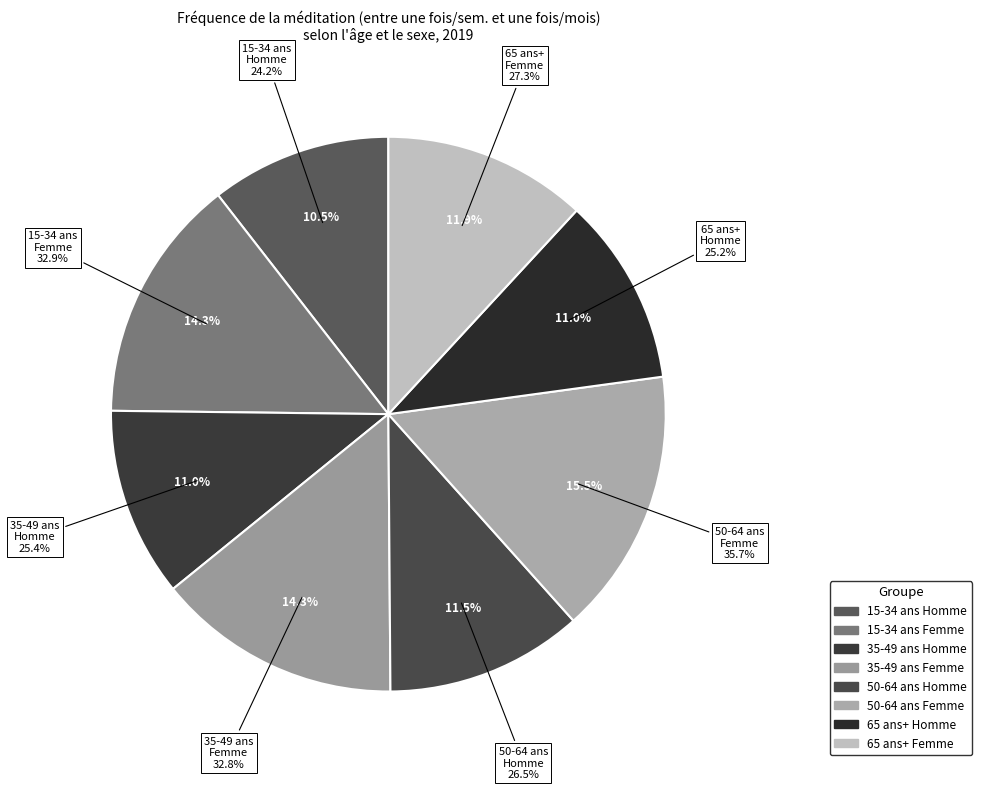

To the nearest percent, what is the difference between the 35-49 ans
Homme and 65 ans+
Femme slice percentages?

1%